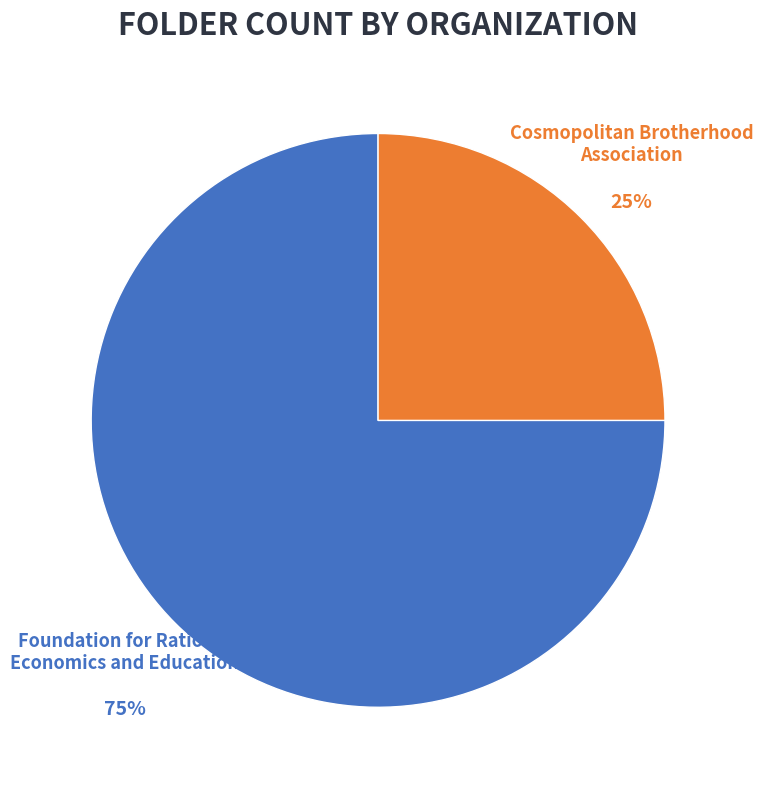

Approximately how many times larger is the value at Cosmopolitan Brotherhood Association compared to Foundation for Rational Economics and Education?

0.3